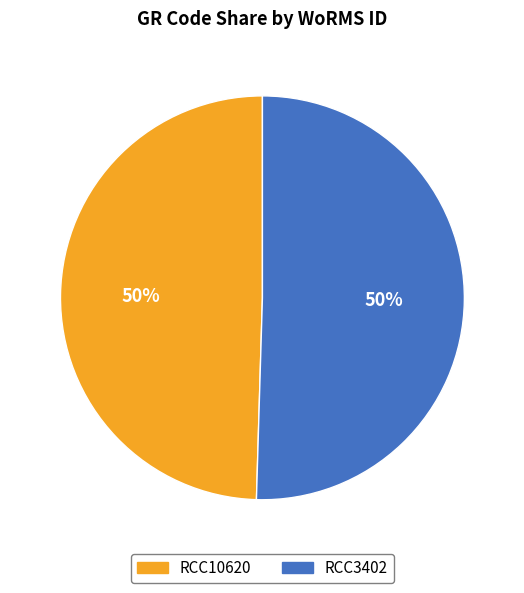

How many slices are in this pie chart?

2